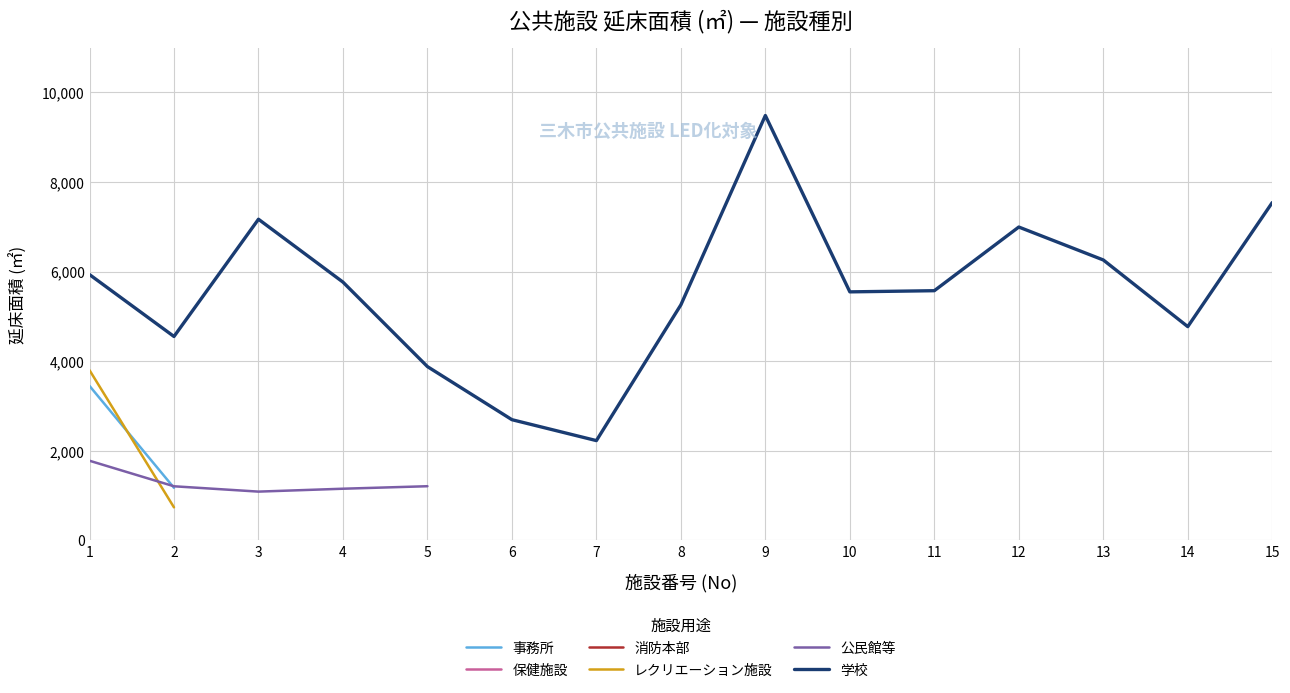

How many values in the 学校 series exceed 5573?

7